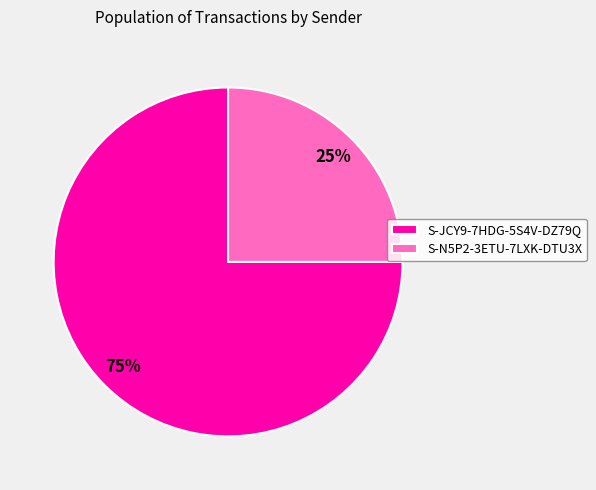

What is the largest slice in the pie chart?

S-JCY9-7HDG-5S4V-DZ79Q